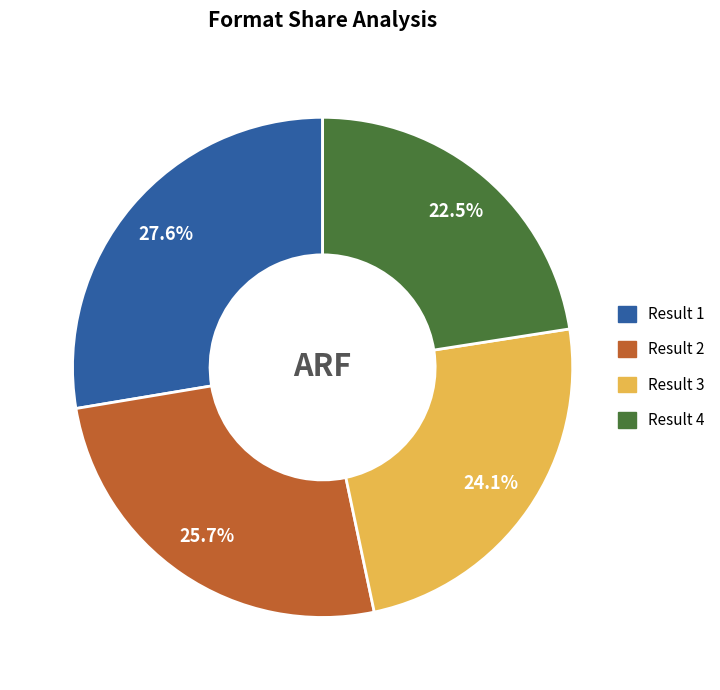

Does any single category account for the majority?

No